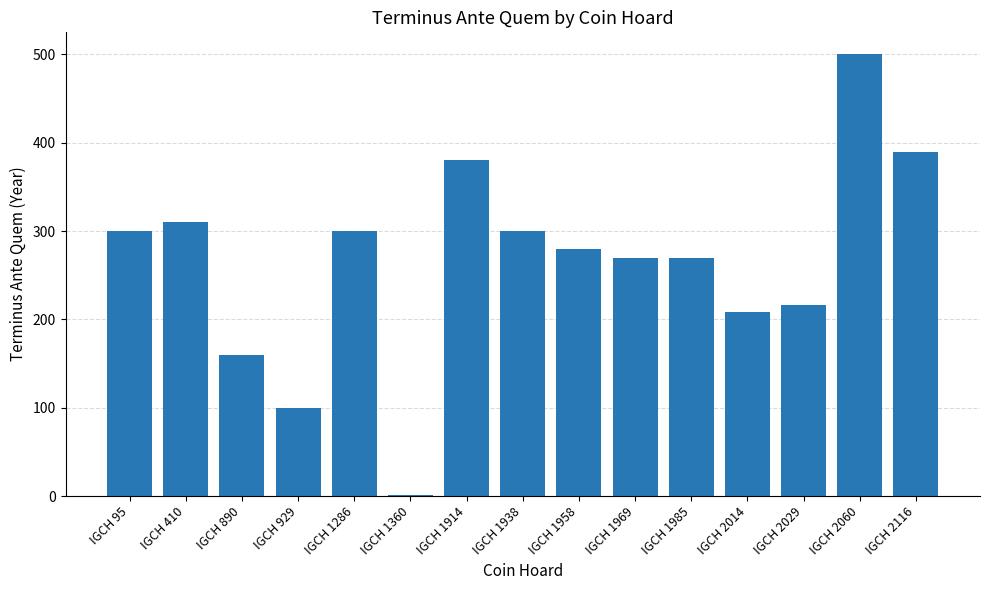

What is the maximum value shown in the chart?

500